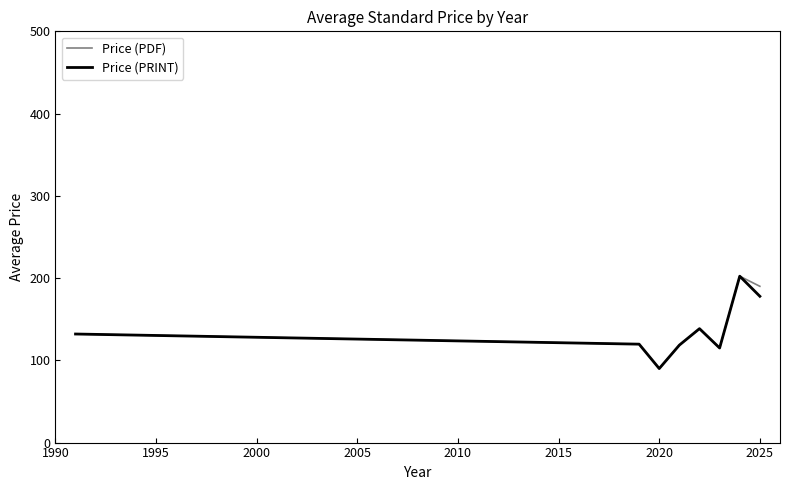

What is the highest value of the Price (PDF) series?

202.3